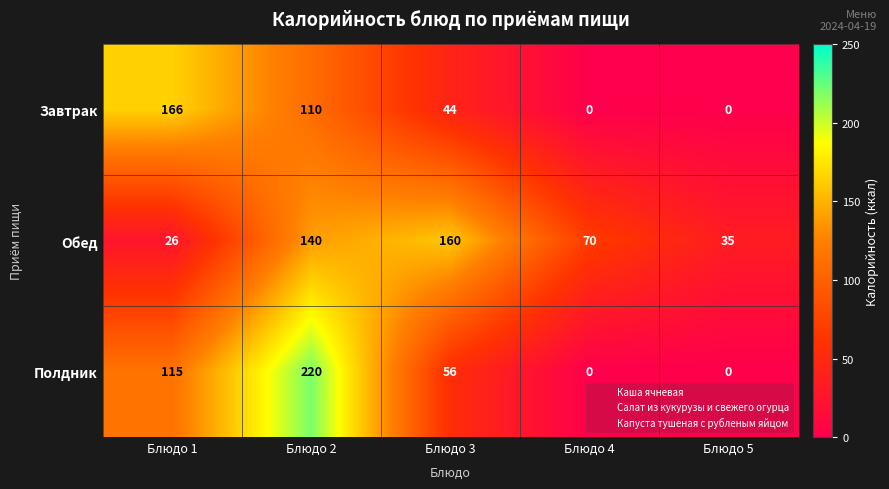

What is the maximum value shown in the chart?

220